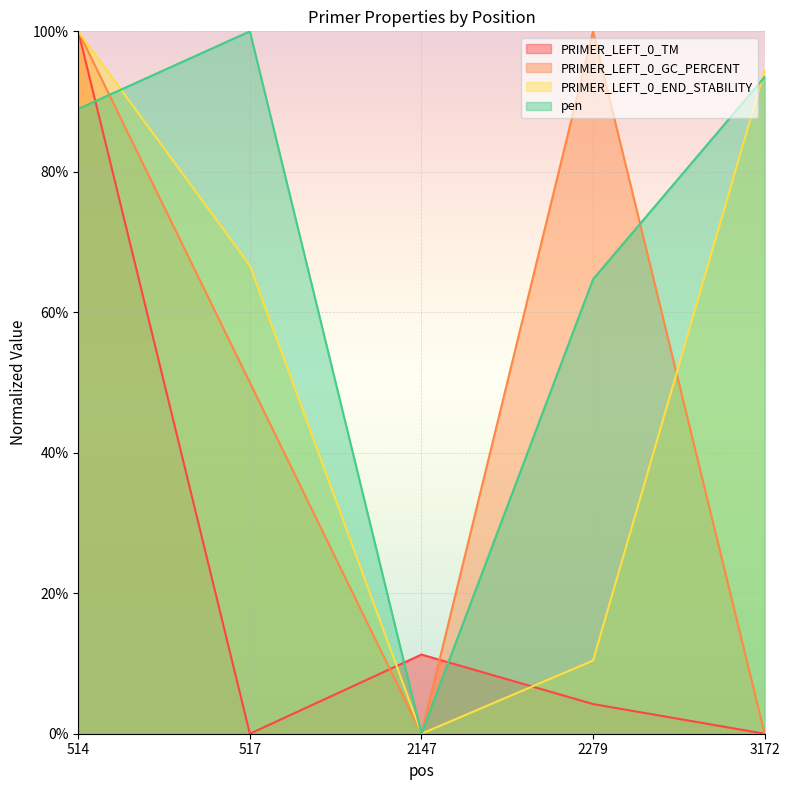

True or false: PRIMER_LEFT_0_END_STABILITY has a value of 90.6 at 517.

False